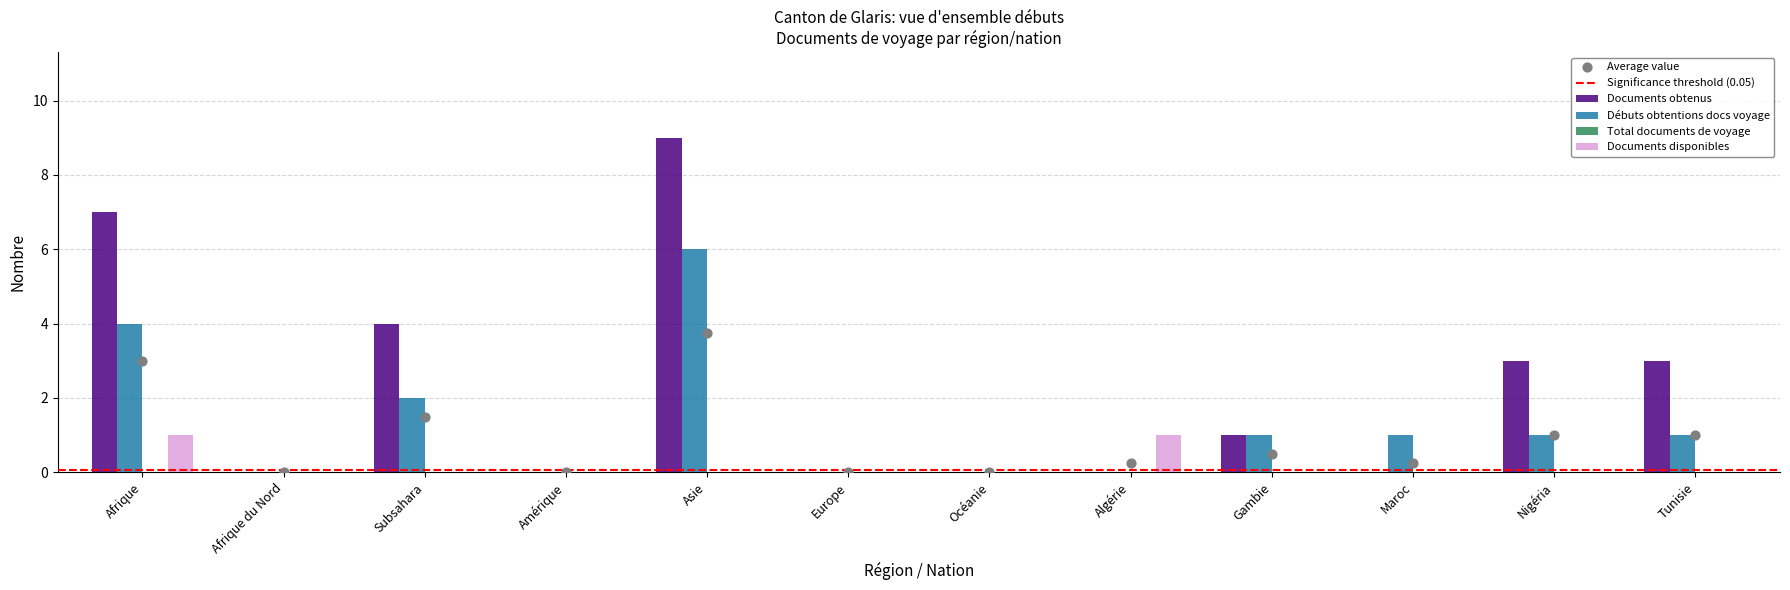

At which category is the sum across all series the highest?

Asie